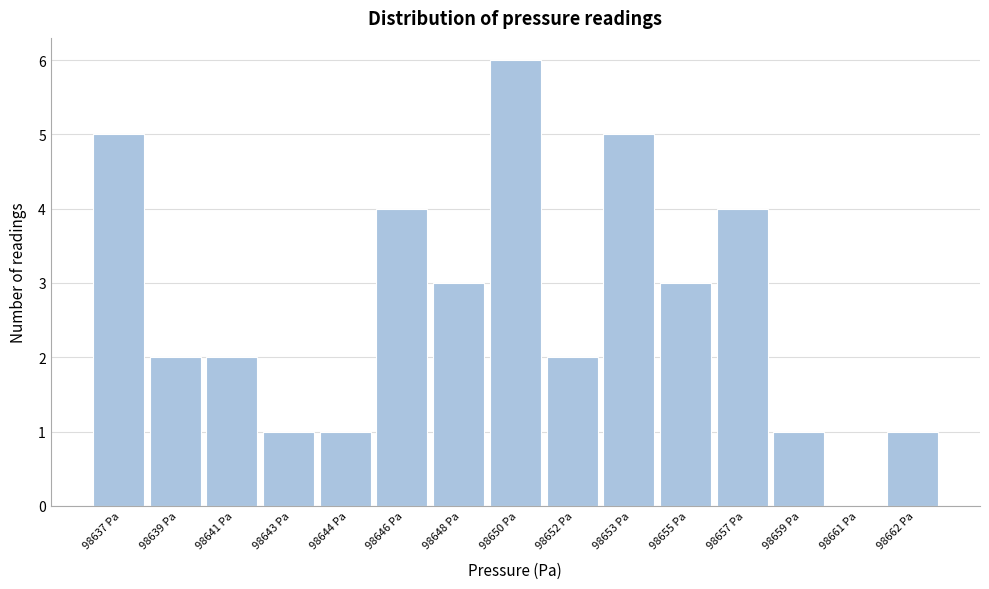

Reading right to left, list all the values displayed in this chart.

98662 Pa=1	98661 Pa=0	98659 Pa=1	98657 Pa=4	98655 Pa=3	98653 Pa=5	98652 Pa=2	98650 Pa=6	98648 Pa=3	98646 Pa=4	98644 Pa=1	98643 Pa=1	98641 Pa=2	98639 Pa=2	98637 Pa=5